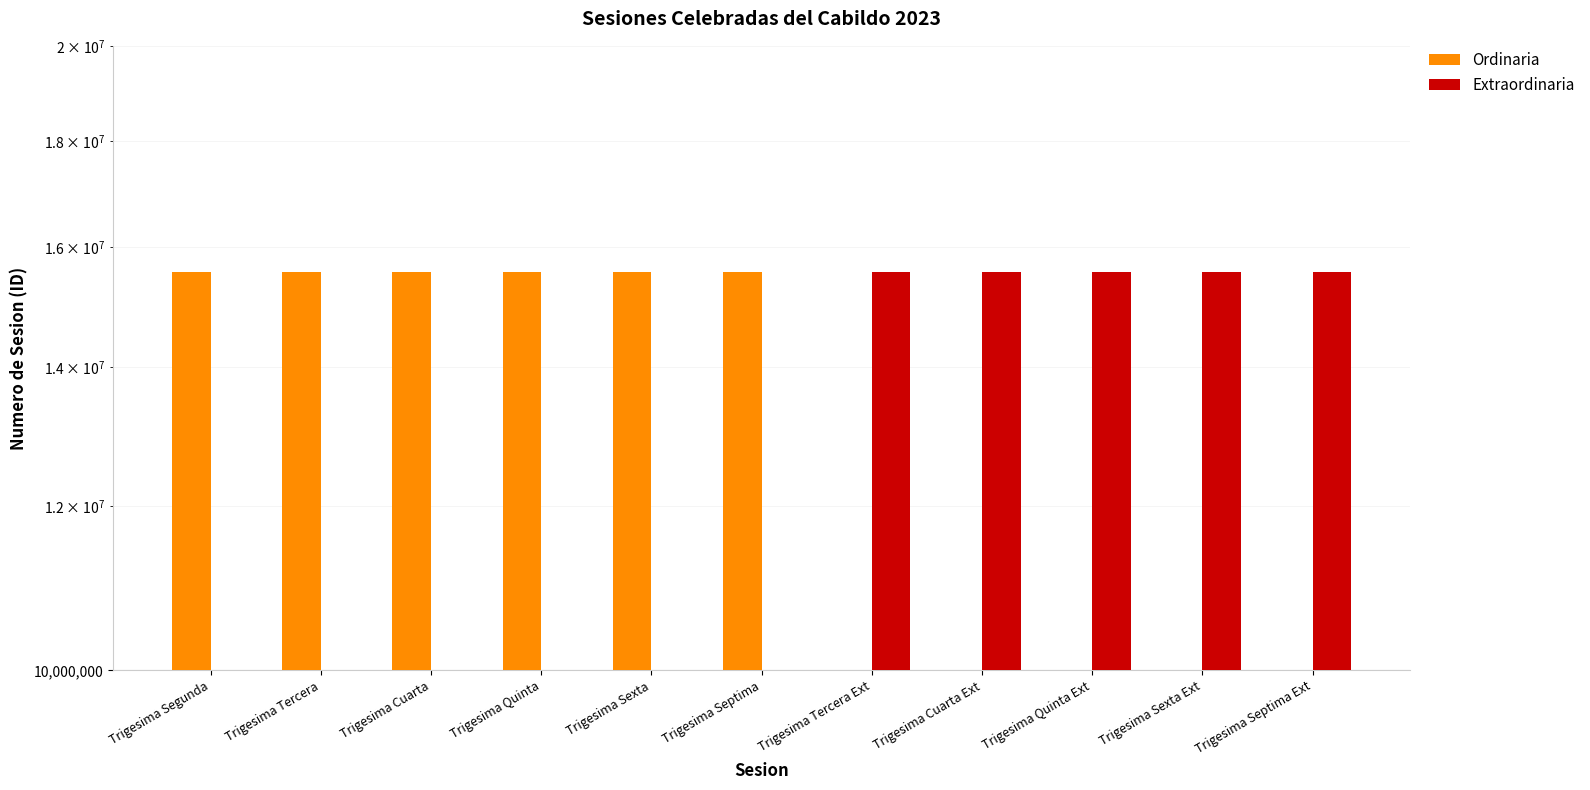

Reading right to left, transcribe all the data shown in this chart.

Ordinaria: 0	0	0	0	0	15556153	15556158	15556156	15556154	15556152	15556149
Extraordinaria: 15556157	15556155	15556151	15556150	15556148	0	0	0	0	0	0